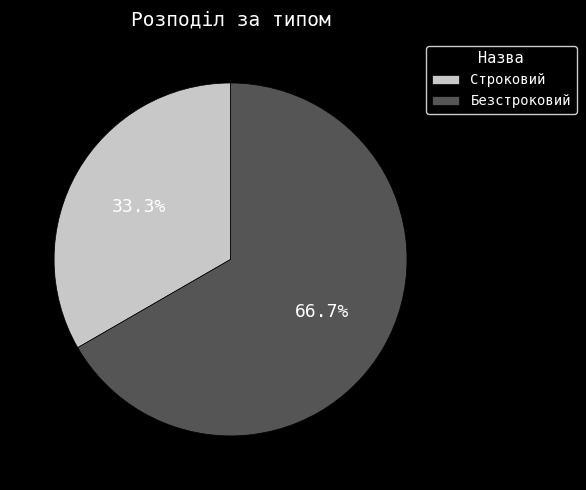

Approximately how many times larger is the value at Строковий compared to Безстроковий?

0.5